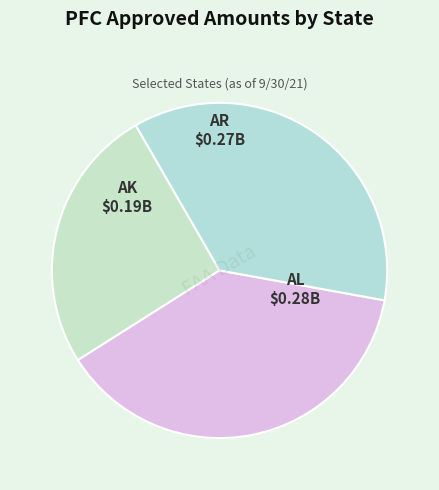

How many slices are in this pie chart?

3